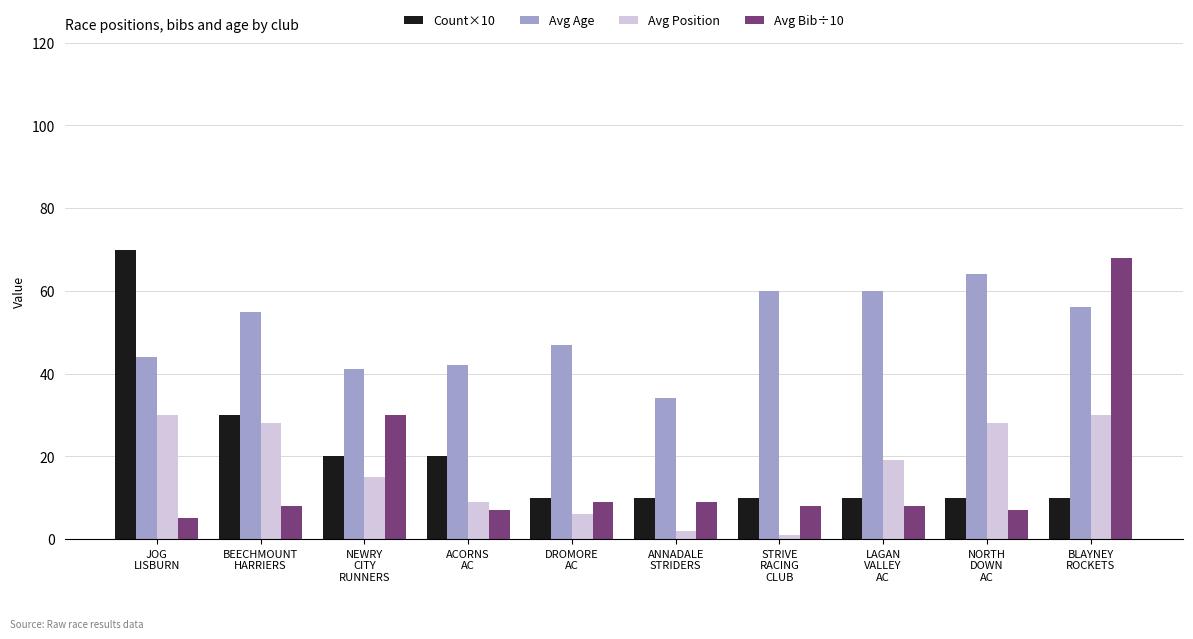

What is the difference between the maximum and minimum values in the Avg Position series?

29